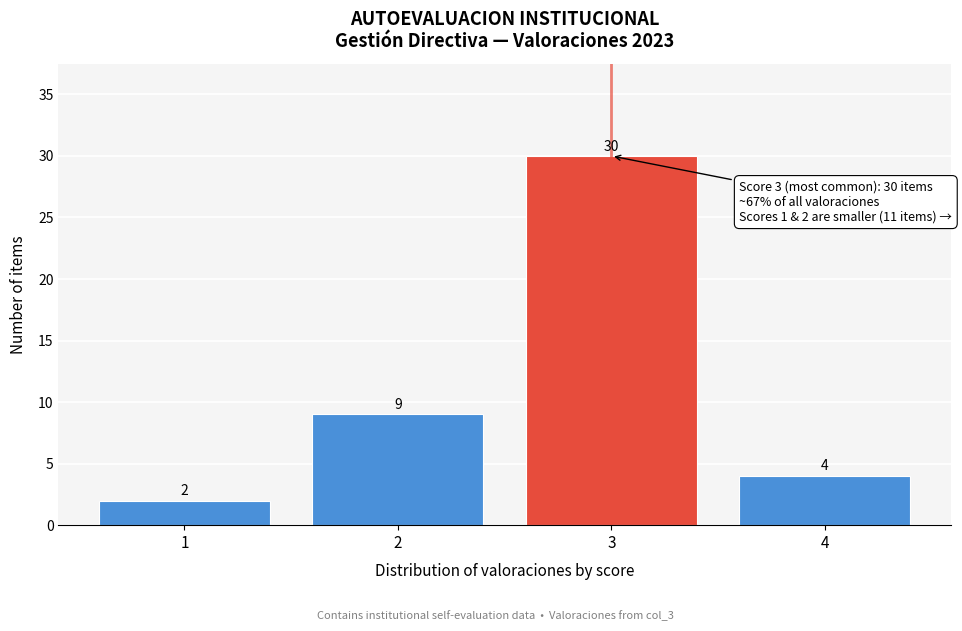

Reading left to right, what are all the values shown in this chart?

2	9	30	4